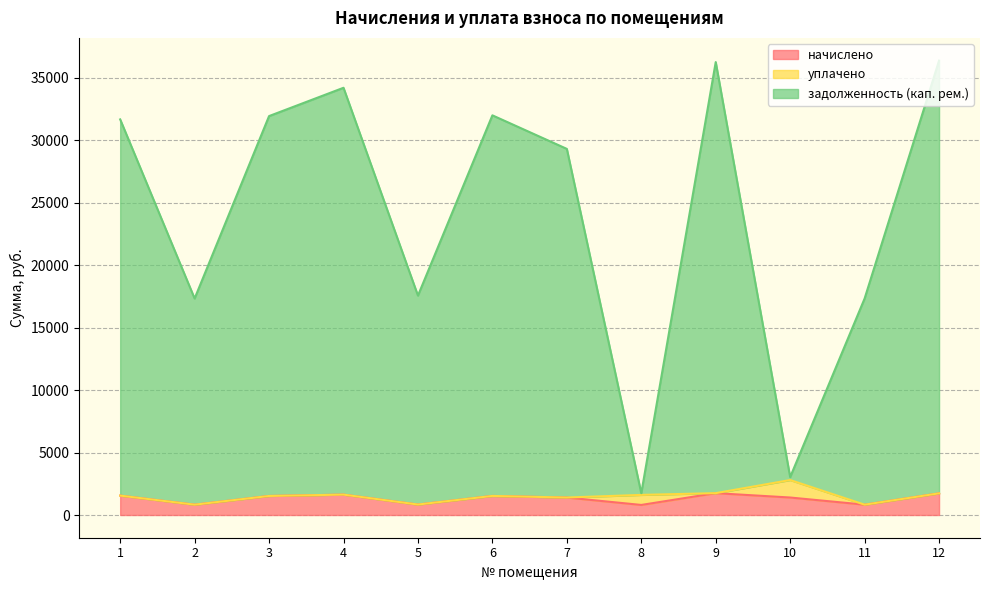

What is the difference between the highest and lowest values at 9?

34501.6